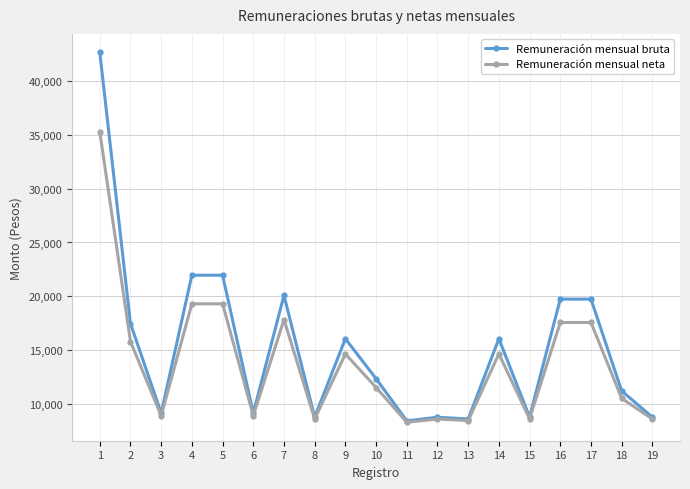

Does the chart display data point markers on the line(s)?

Yes